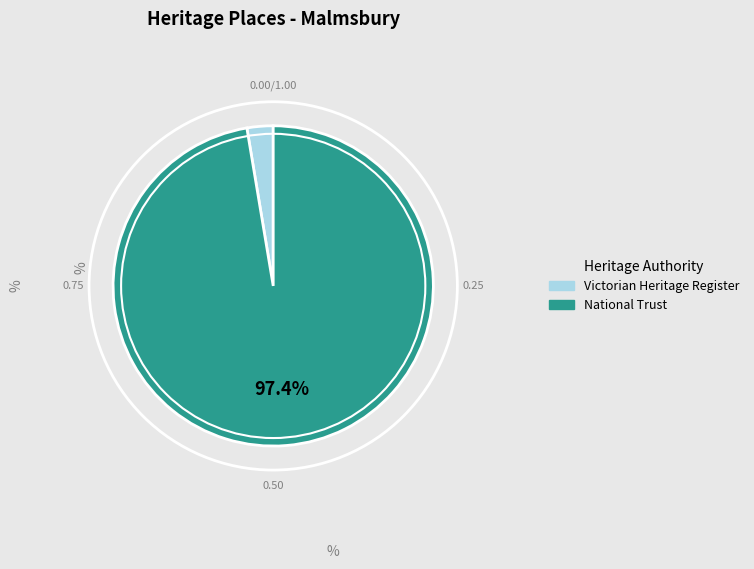

Is there any slice that represents more than half of the pie?

Yes